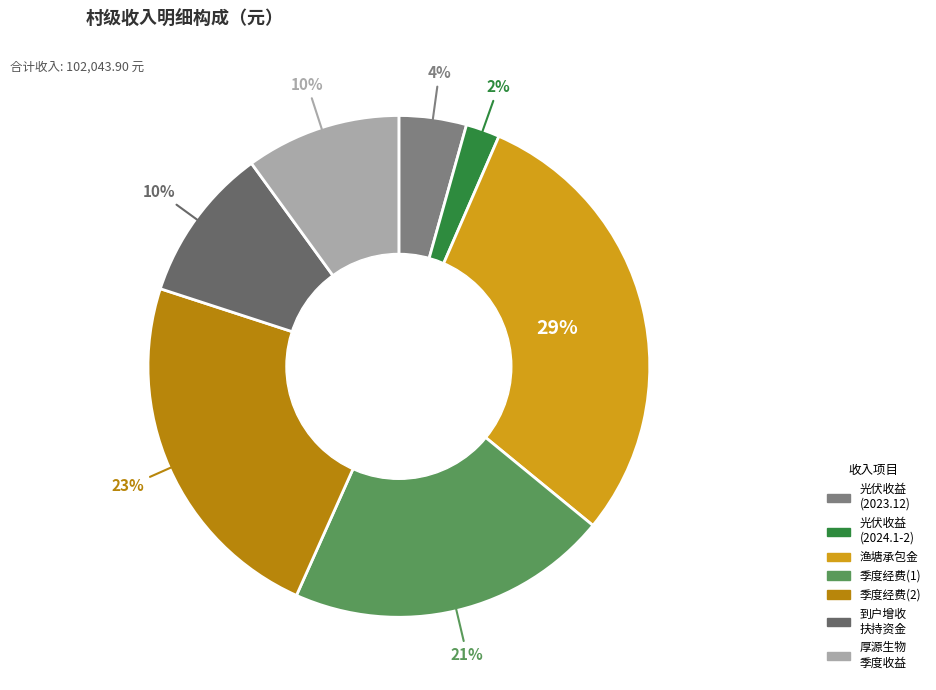

How many segments does this pie chart have?

7